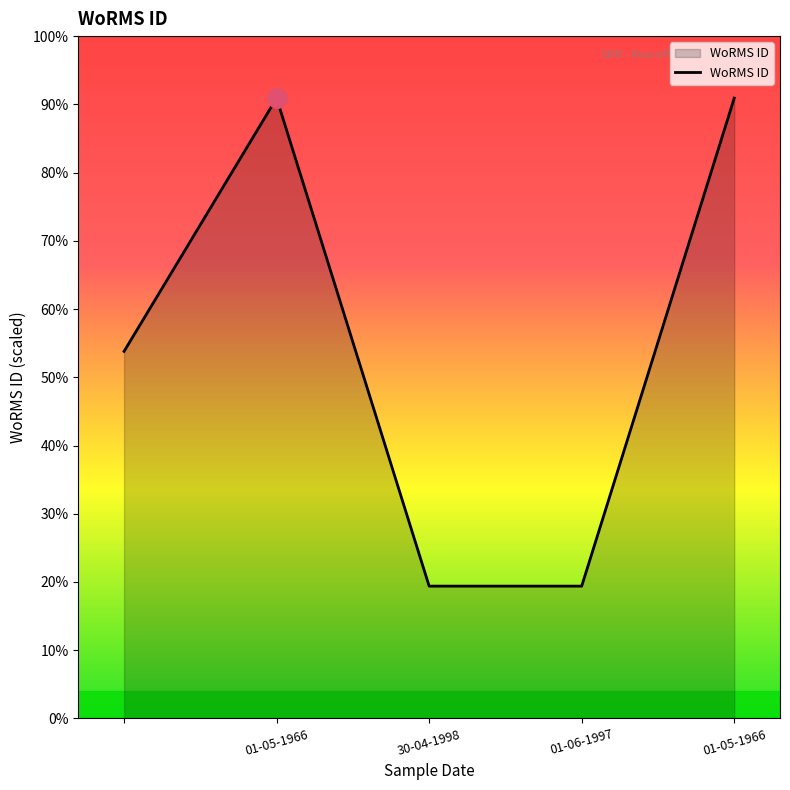

Is this an area chart (filled region under the line)?

Yes